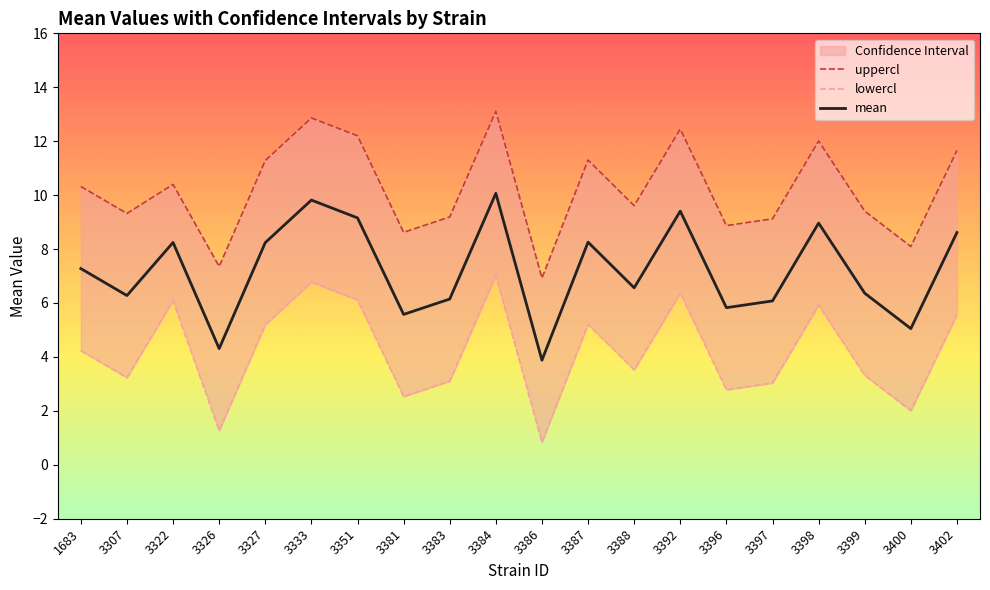

What is the total value across all series at 3381?

16.7